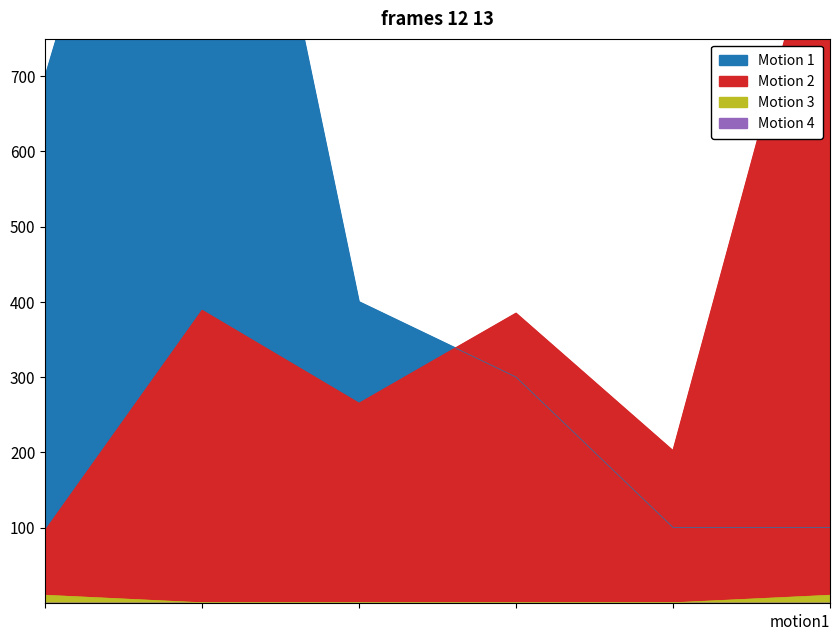

Where does the Motion 2 series first go above 384?

2